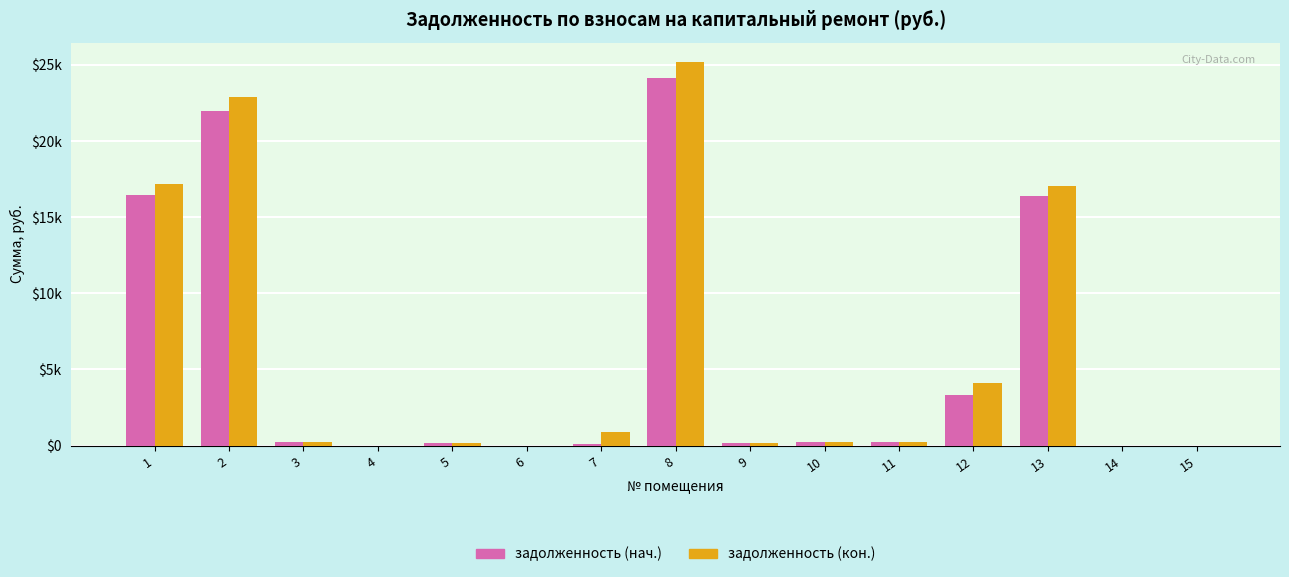

Which series has the largest range (max minus min)?

задолженность (кон.)